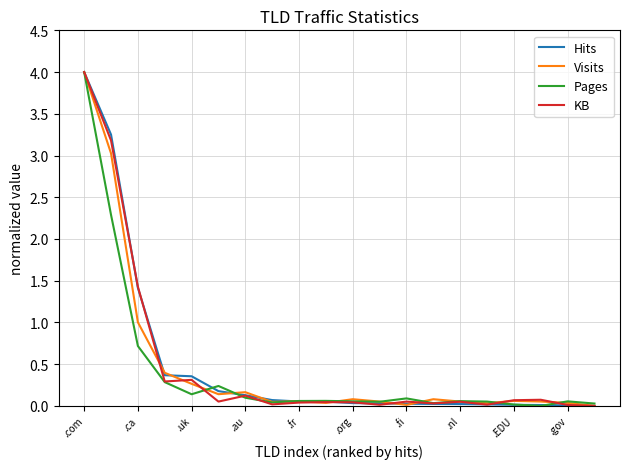

What is the maximum value shown in the chart?

4.0